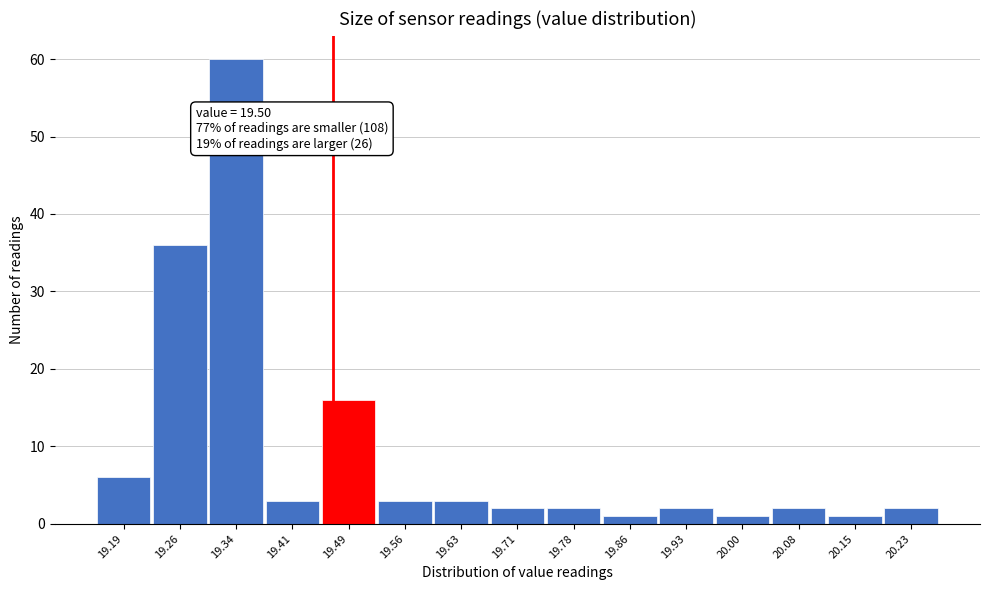

Reading left to right, what are all the values shown in this chart?

19.19=6	19.26=36	19.34=60	19.41=3	19.49=16	19.56=3	19.63=3	19.71=2	19.78=2	19.86=1	19.93=2	20.00=1	20.08=2	20.15=1	20.23=2